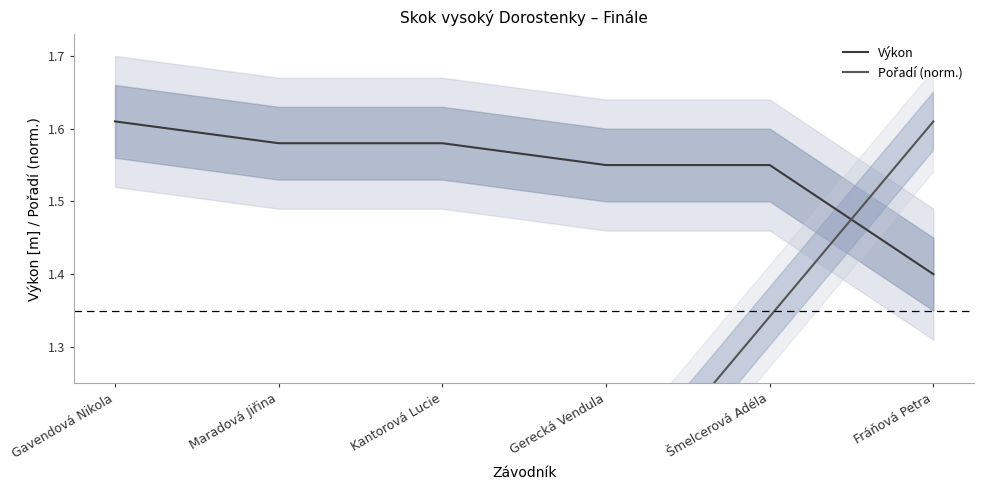

Which series has the largest total across all categories?

Výkon